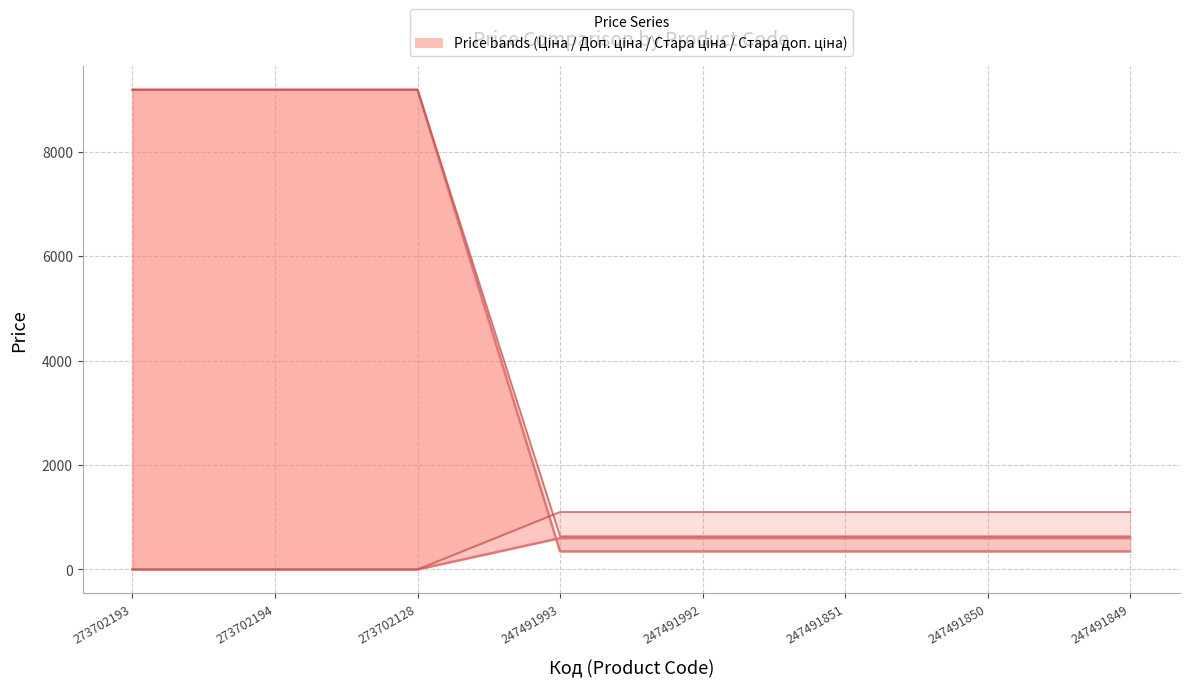

At 273702193, list the series in order from largest to smallest.

Ціна, Доп. ціна, Стара ціна, Стара доп. ціна